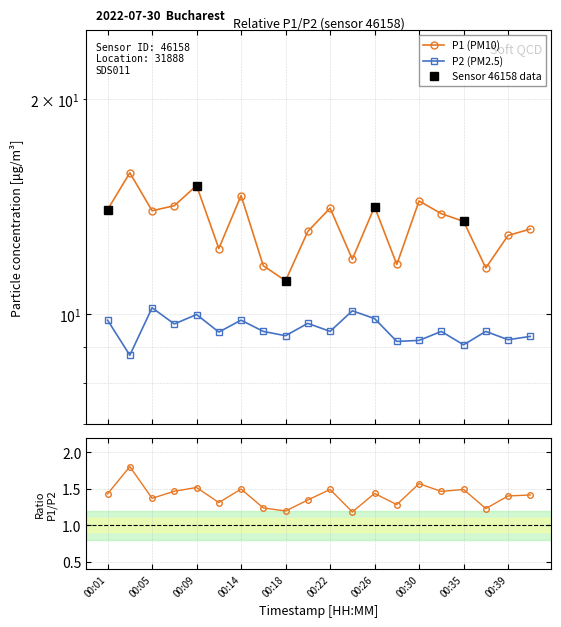

What is the highest value of the P1 series?

15.8